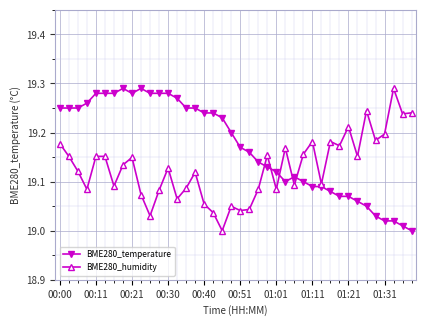

Rank the series by their average value, from lowest to highest.

BME280_humidity, BME280_temperature